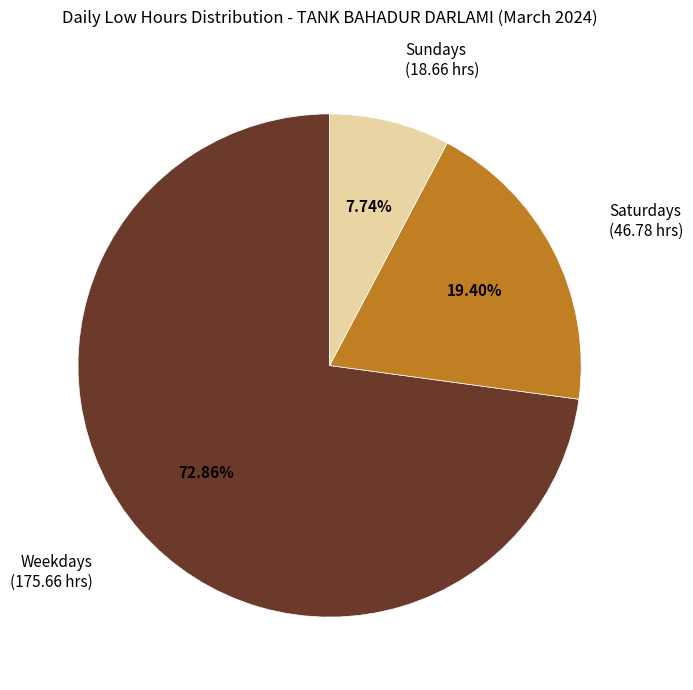

Is there a majority slice in this chart?

Yes